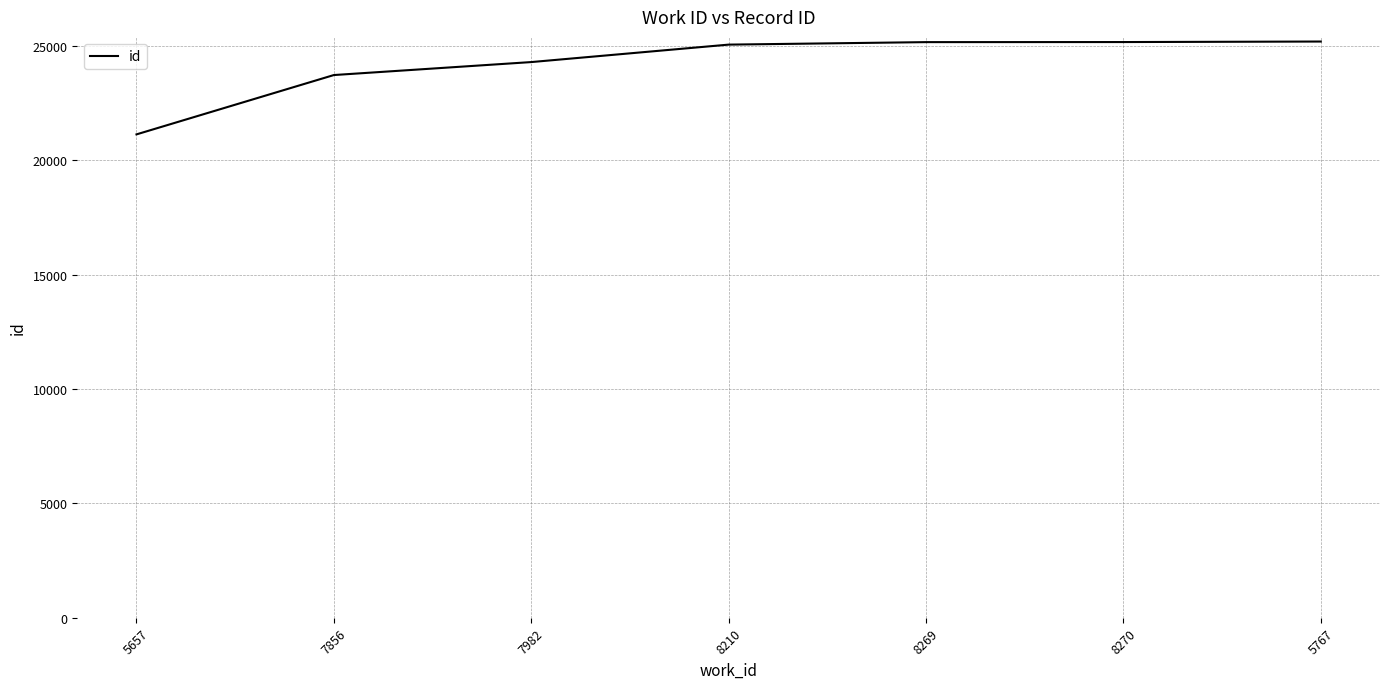

Between 5657 and 7856, which is larger?

7856